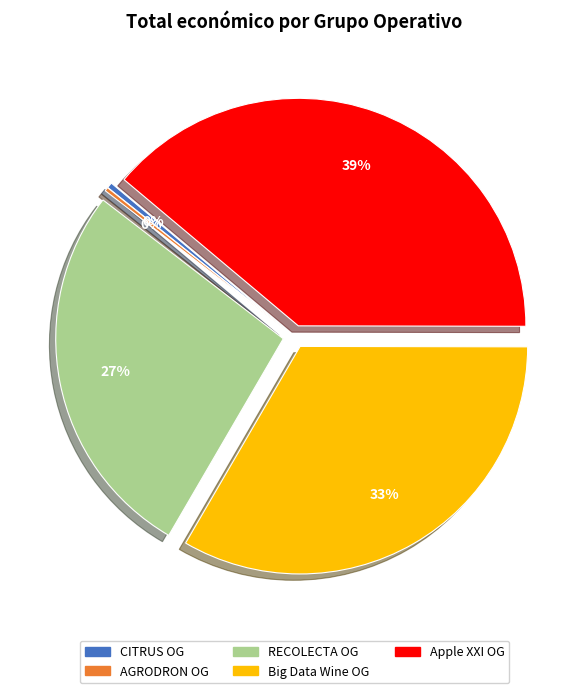

To the nearest percent, what is the difference between the largest and smallest slice percentages?

39%